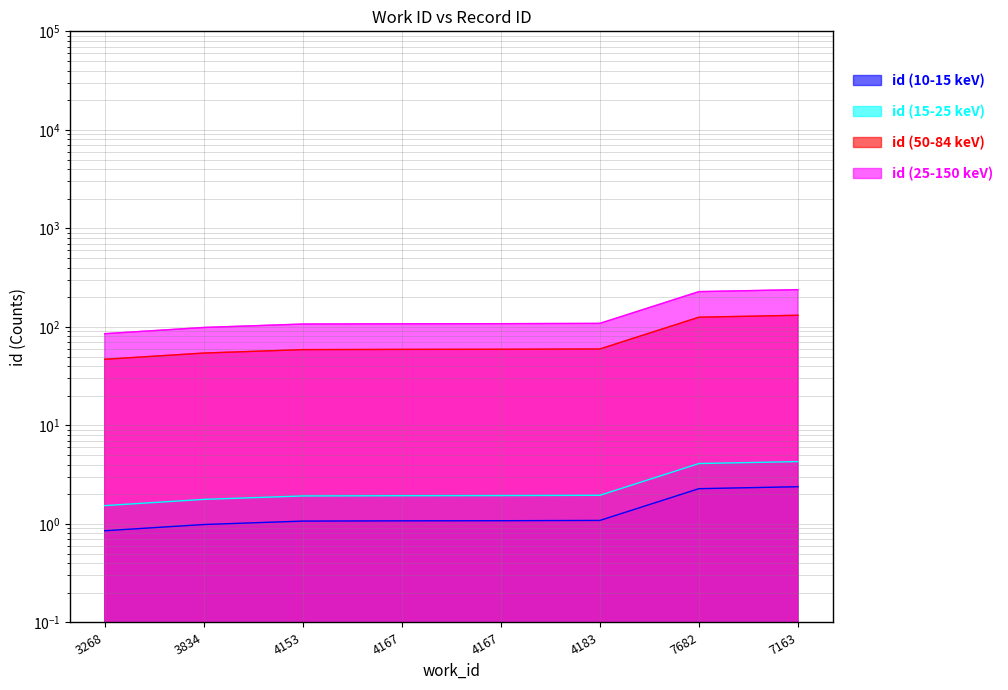

Where is id (50-84 keV) nearest to the value 89?

4183